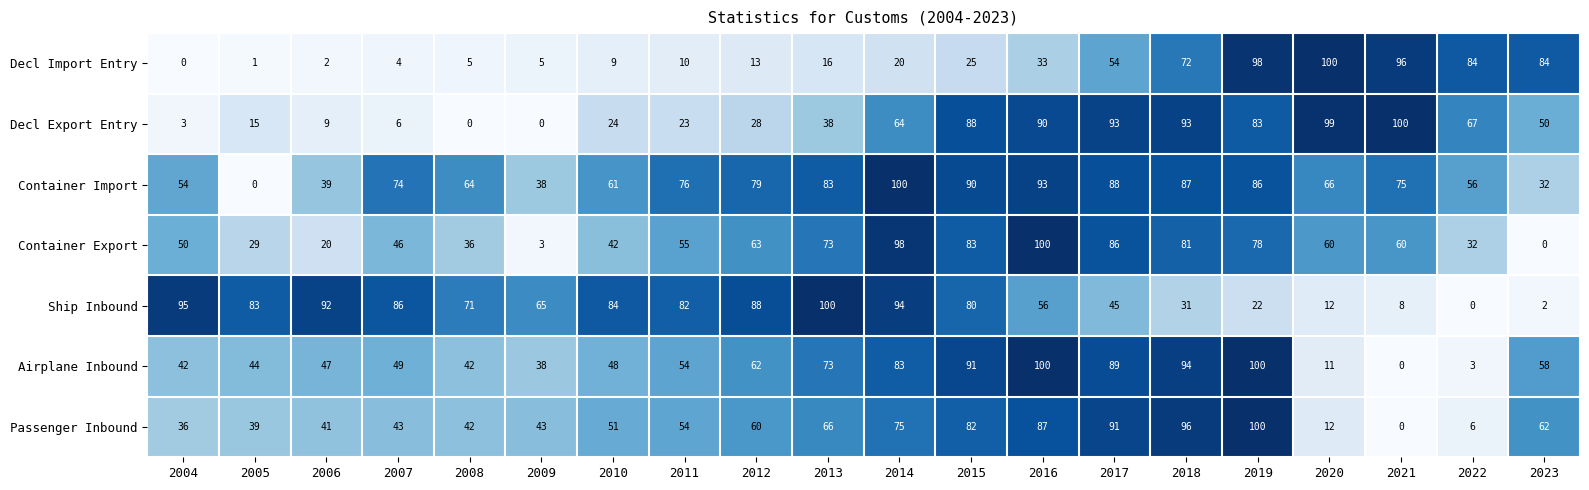

True or false: Ship Inbound has a value of 31 at 2018.

True